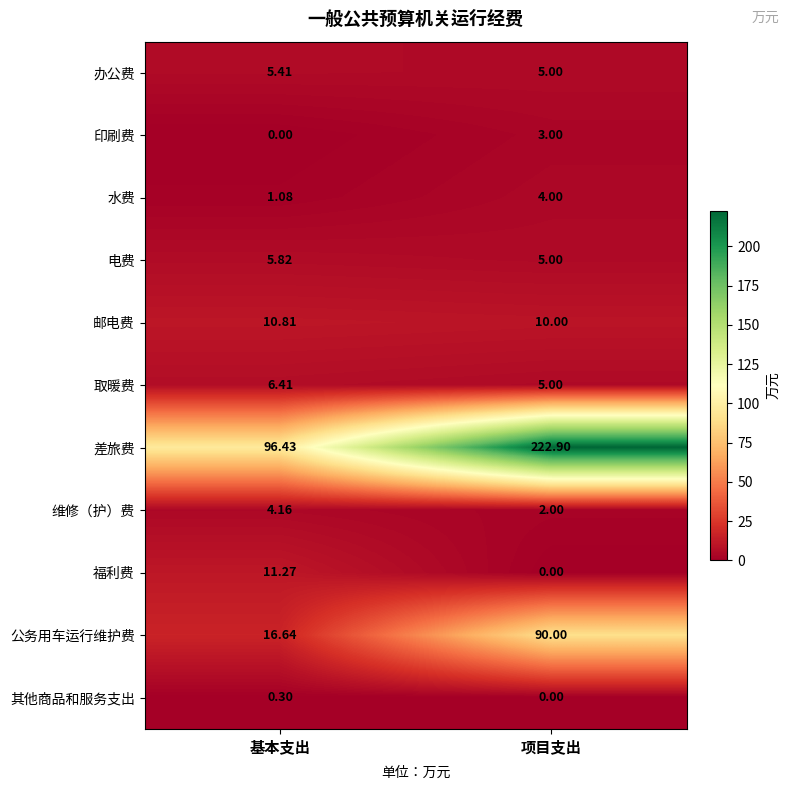

Which series has the largest range (max minus min)?

差旅费